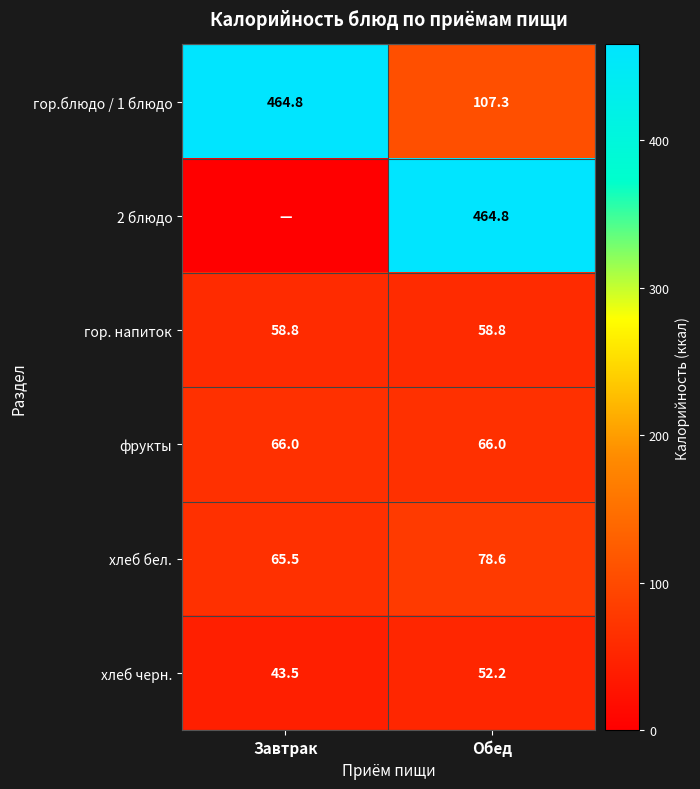

What is the total value across all series at Обед?

827.7